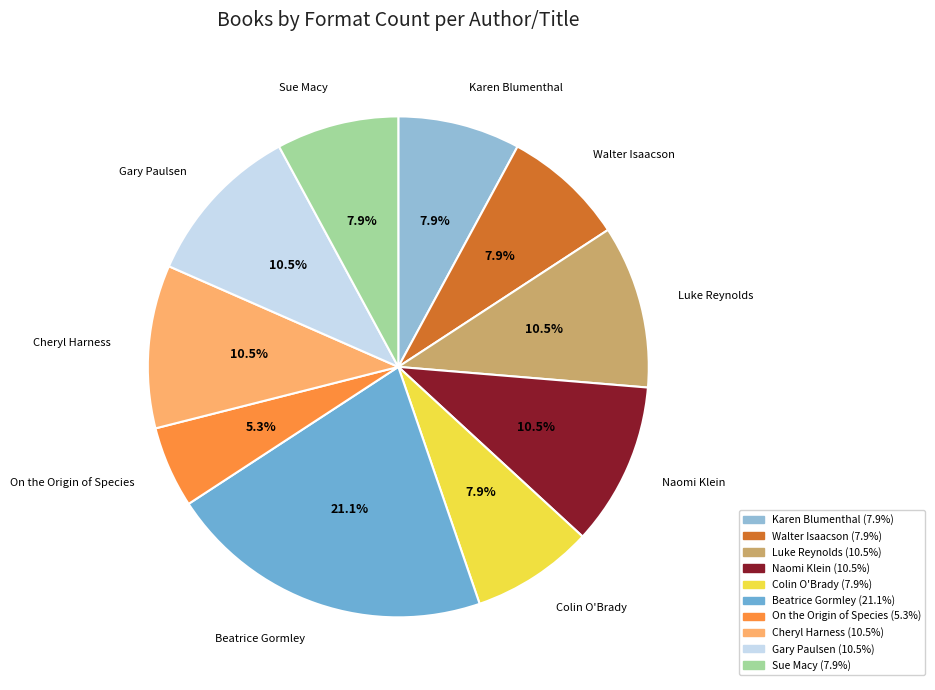

True or false: On the Origin of Species accounts for 13% of the total.

False